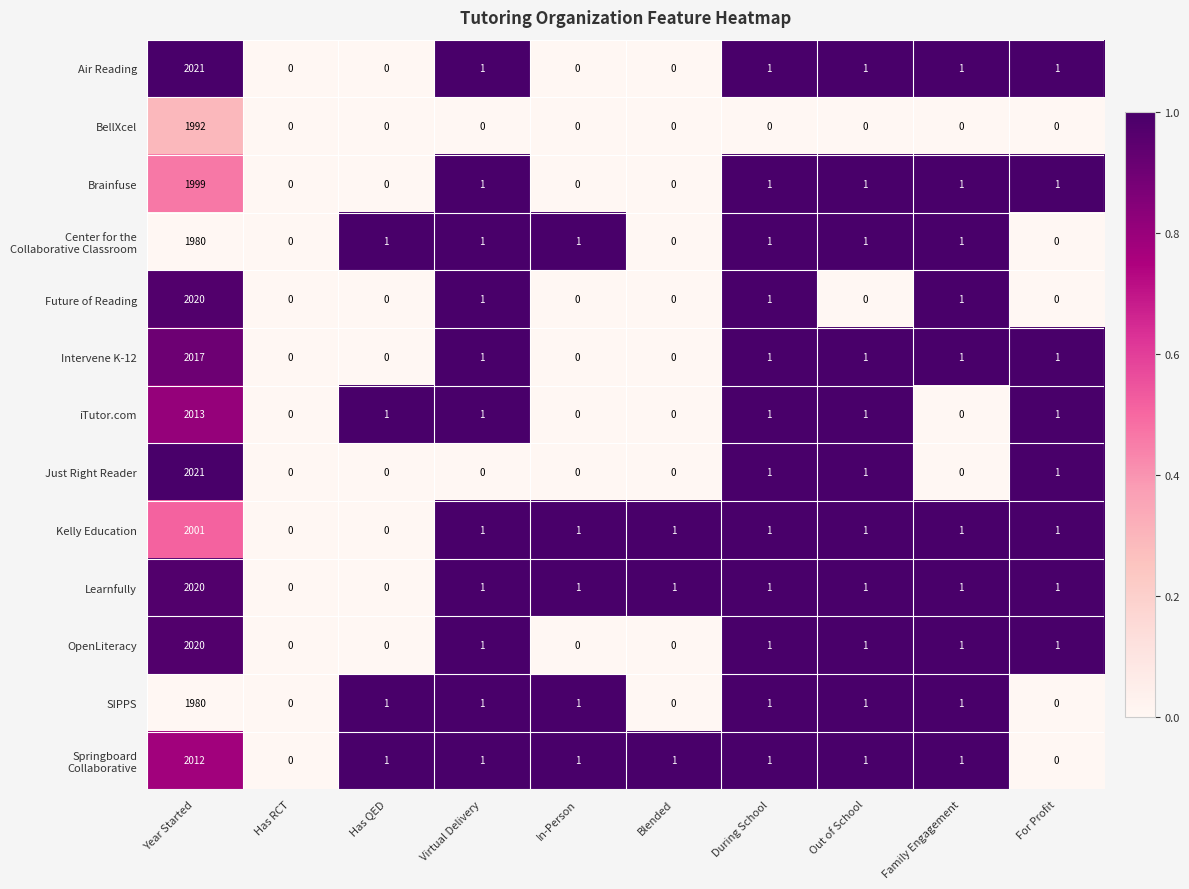

True or false: Air Reading has a value of 0 at Blended.

True